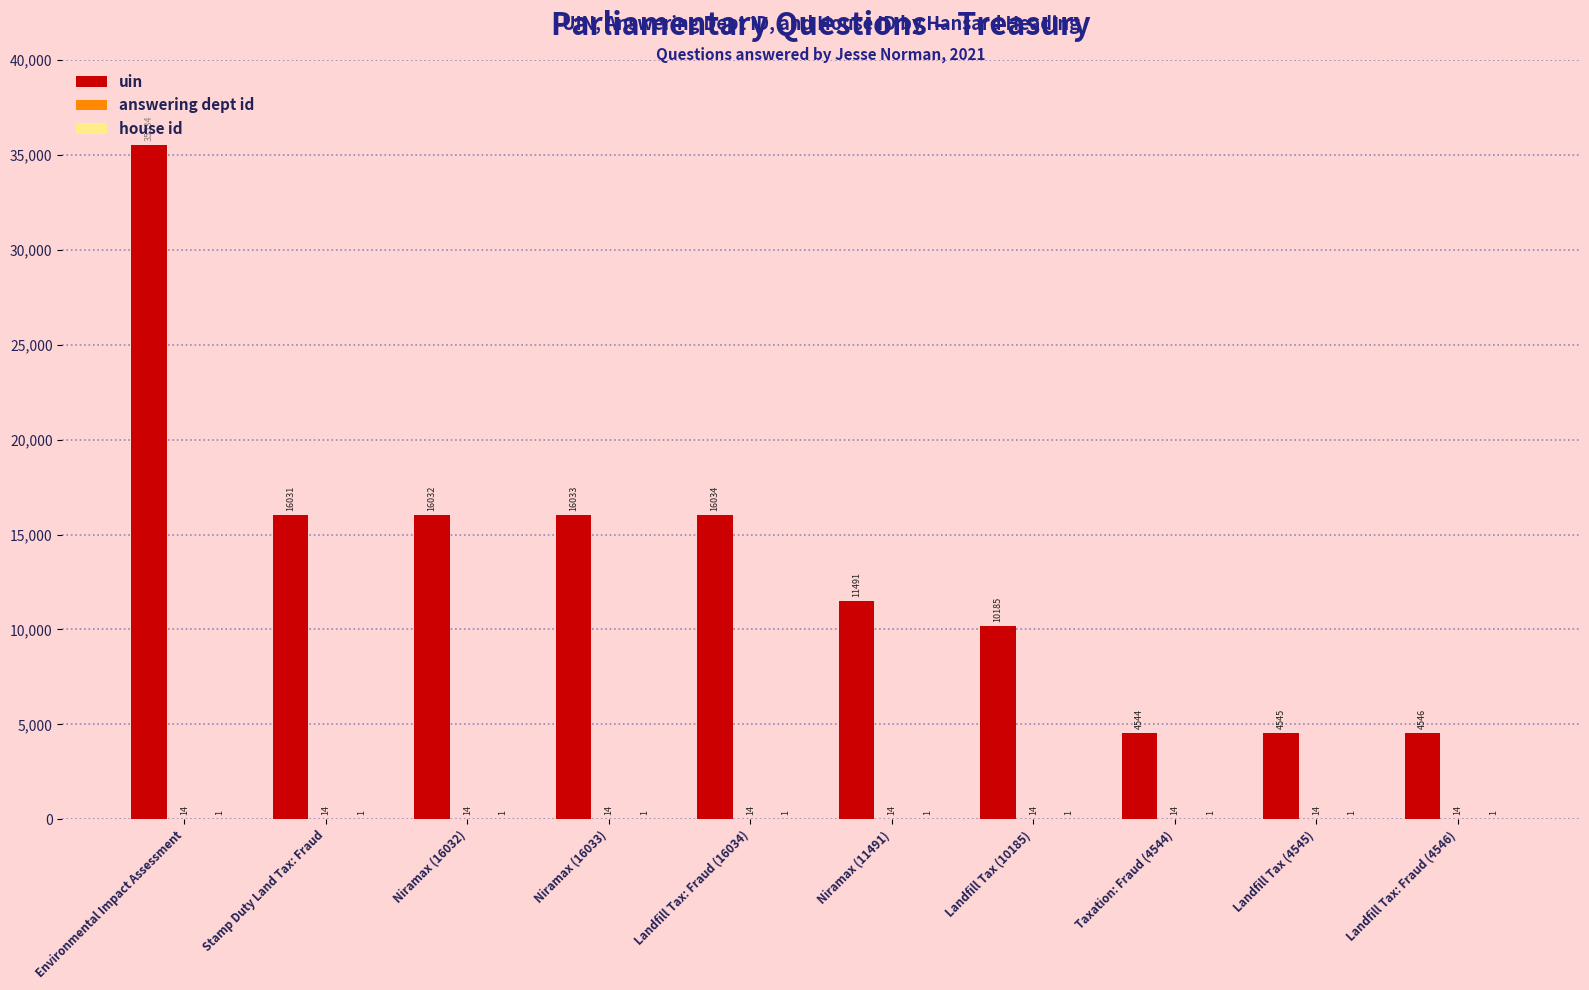

At which label is uin closest to 20039?

Landfill Tax: Fraud (16034)